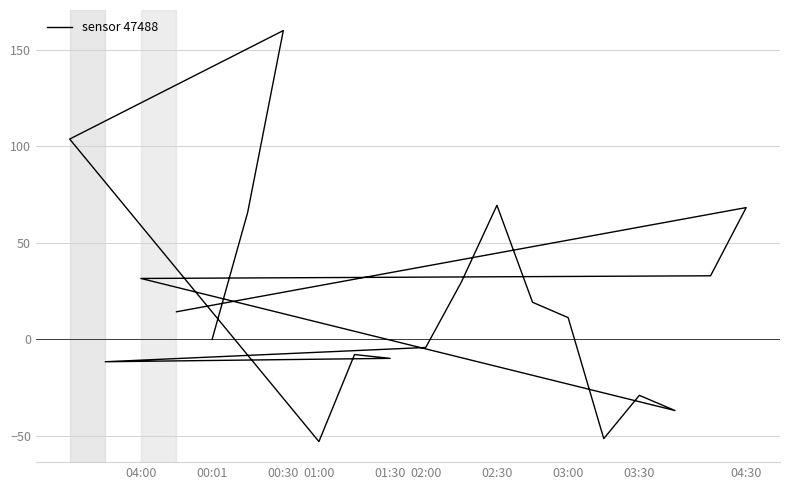

True or false: the data has more than 0 interior local peaks.

True